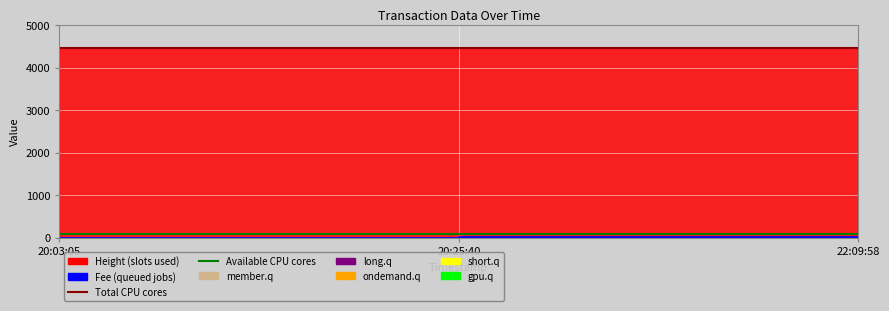

What is the maximum value shown in the chart?

4470